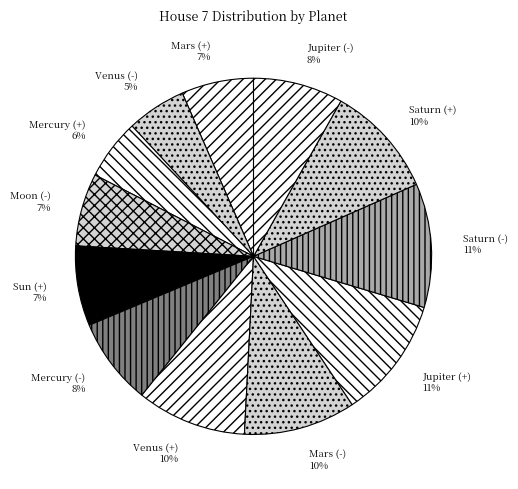

To the nearest percent, what percentage of the pie is Saturn (+)?

10%